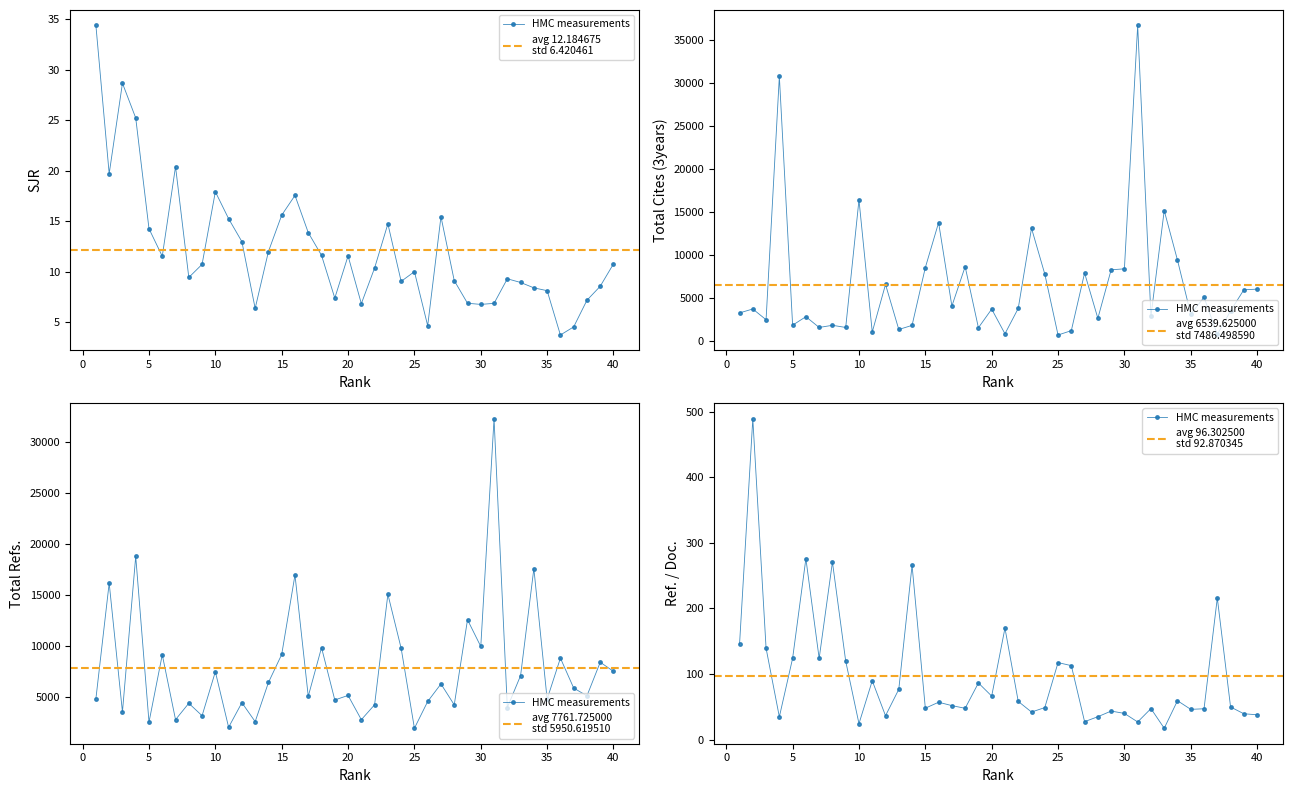

At which label is Ref. / Doc. closest to 253?

14